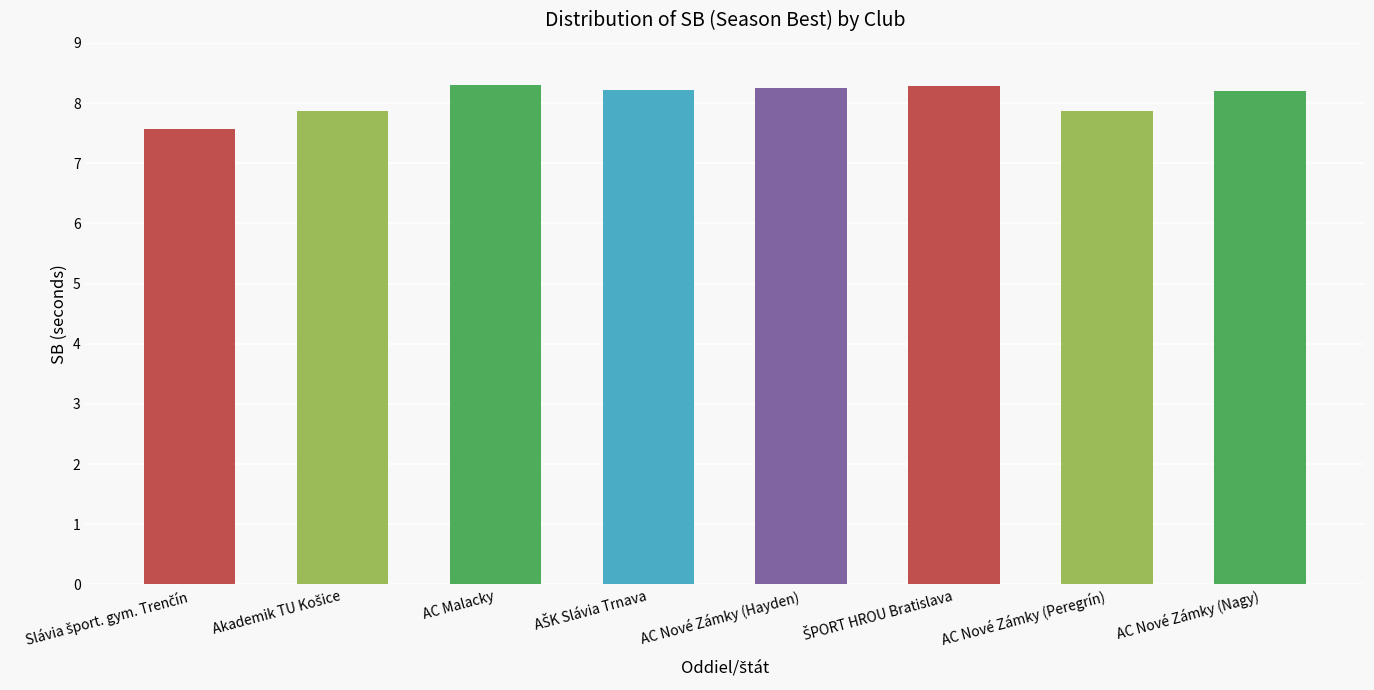

Which label corresponds to the largest value in the chart?

Atletický klub AC Malacky